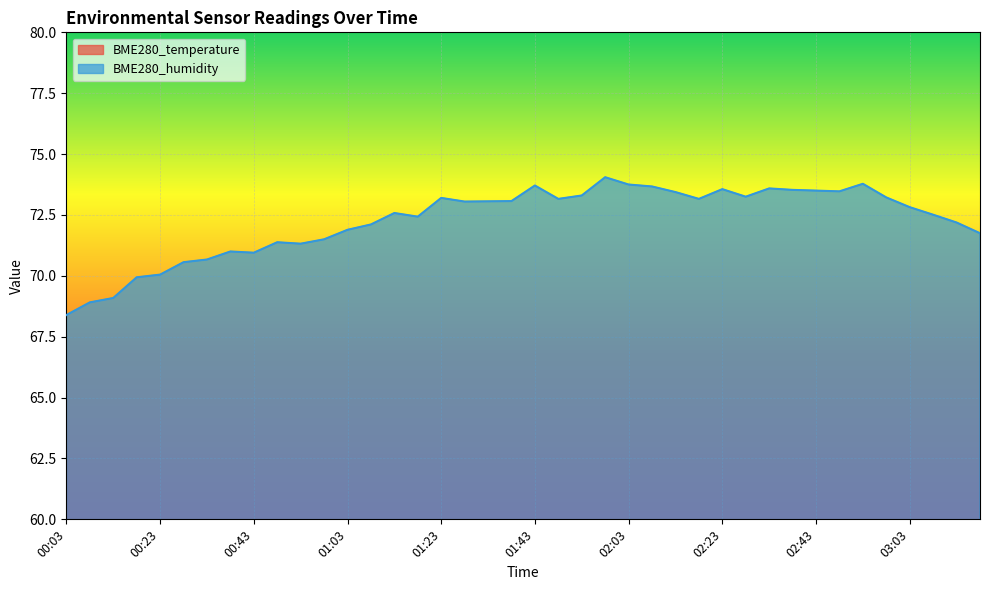

The BME280_humidity series shows 106.0 at 00:28. True or false?

False